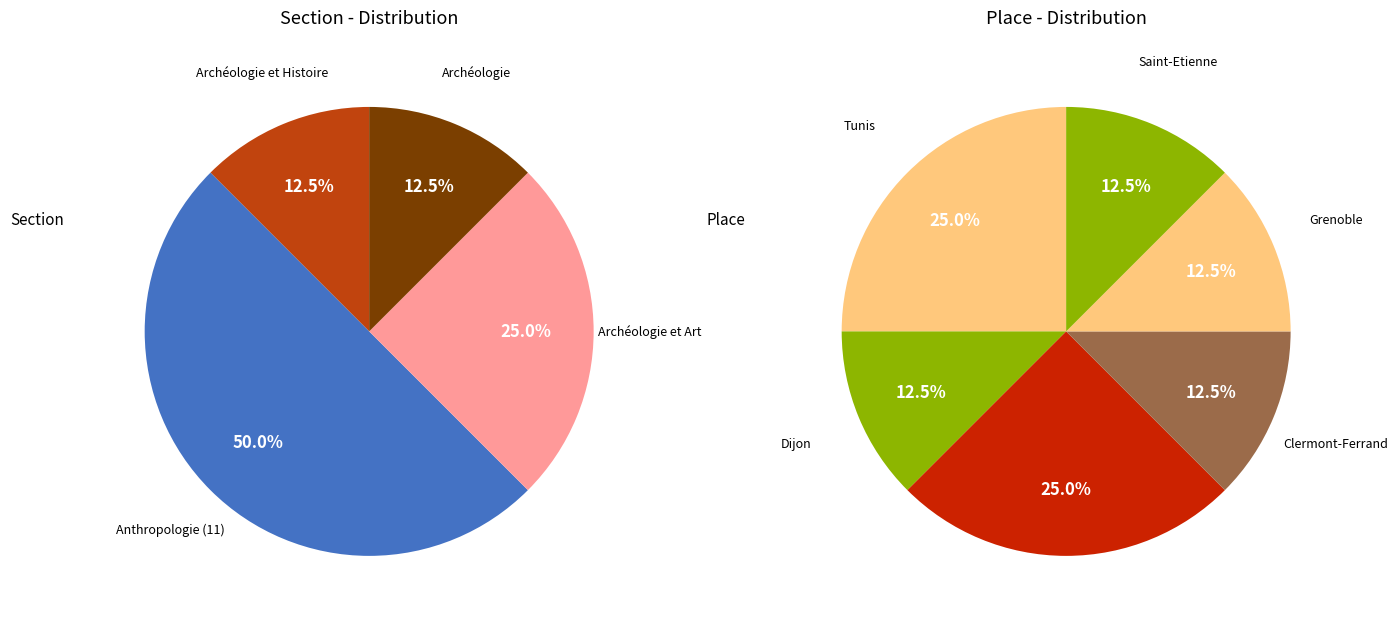

To the nearest percent, what percentage of the pie is Anthropologie (11)?

50%